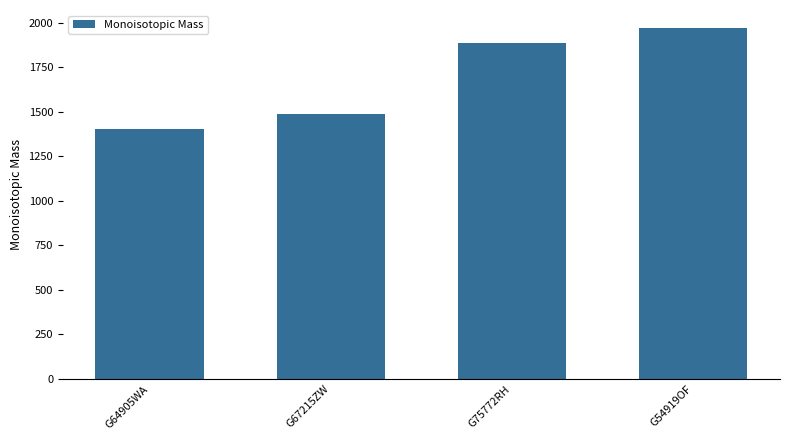

Which category has the highest value across all series?

G54919OF